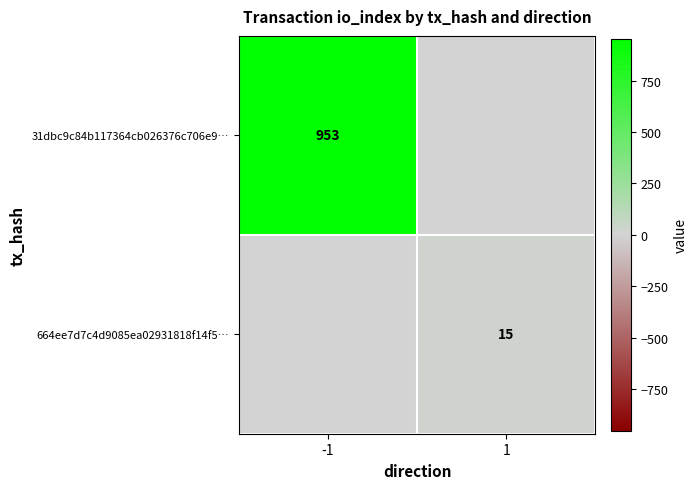

Which has a higher value, -1 or 1?

-1